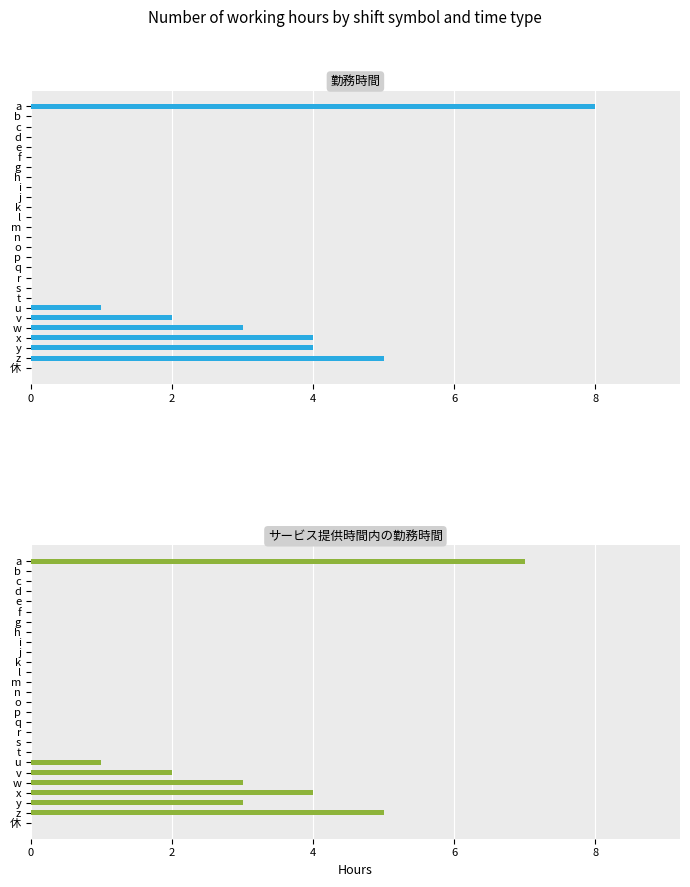

Is it true that サービス提供時間内の勤務時間 equals 3 at o?

False